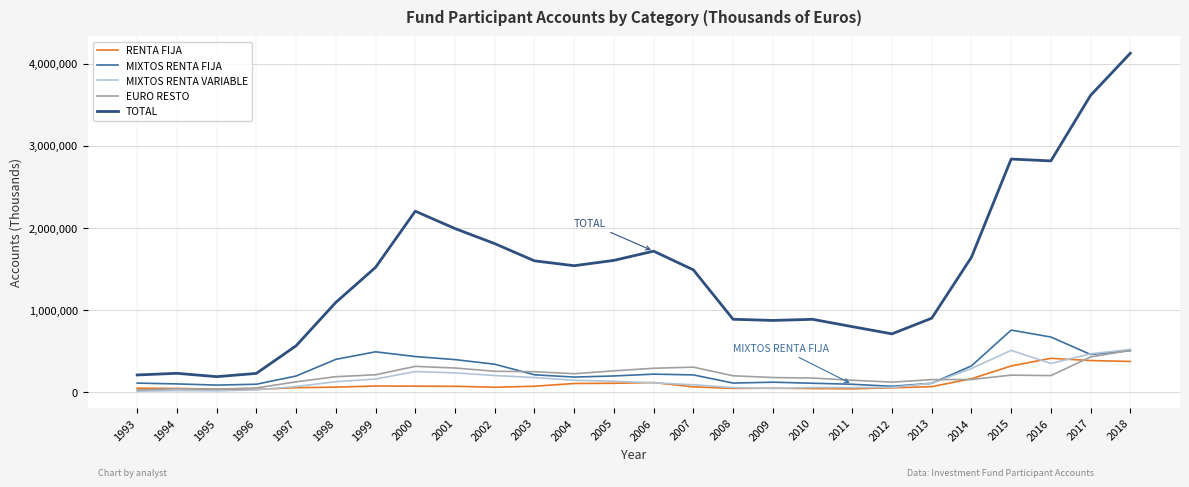

Which series has the widest spread of values?

TOTAL